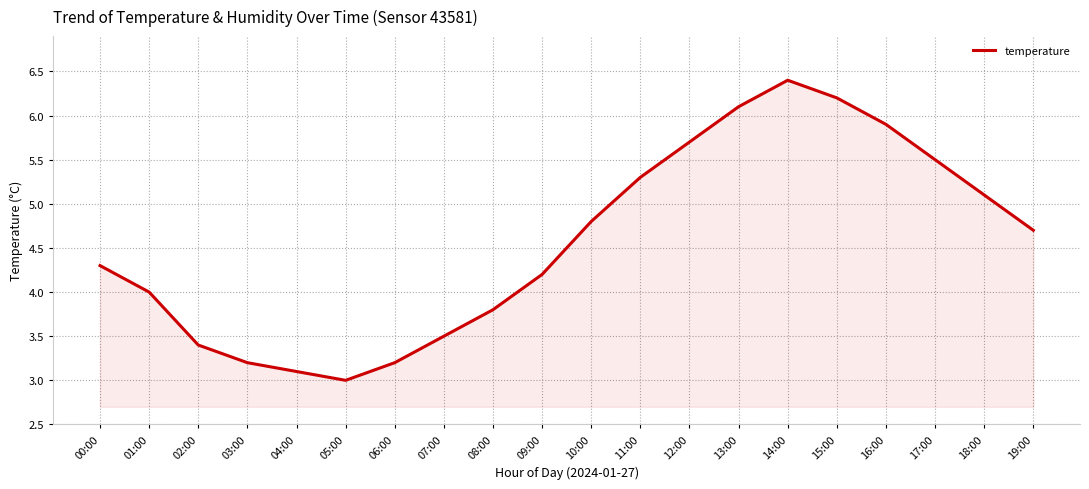

How many lines are shown in the chart?

1